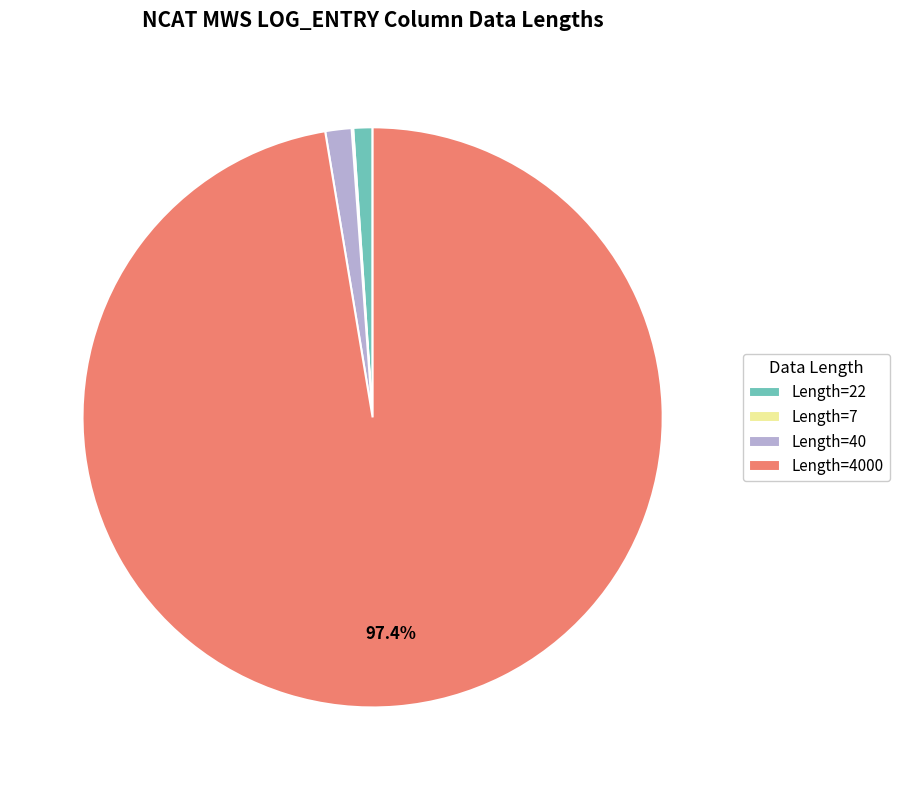

Is the sum of Length=22 and Length=40 greater than half?

No